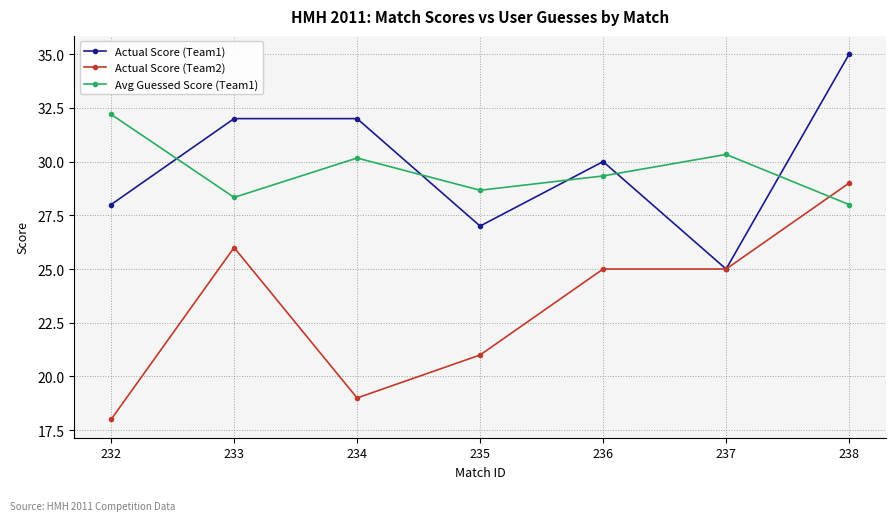

The Avg Guessed Score (Team1) series shows 19.7 at 232. True or false?

False